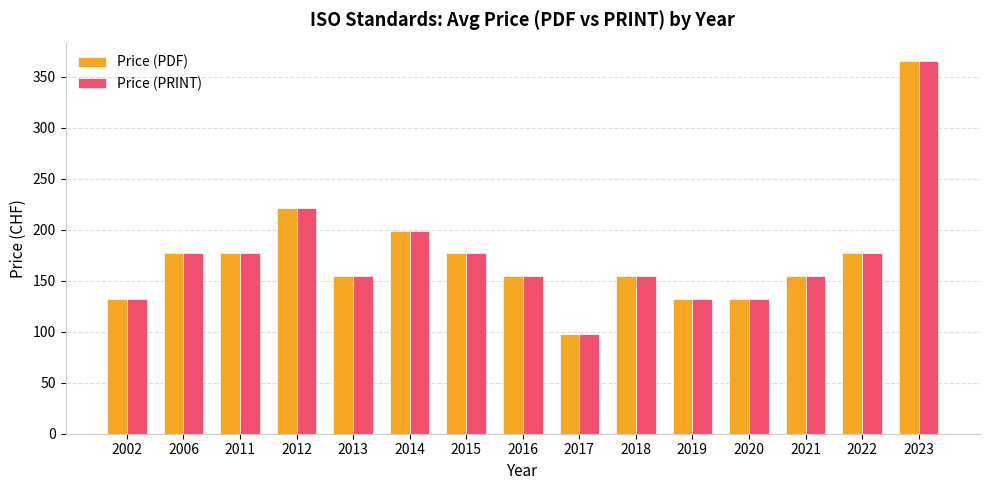

What is the total value across all series at 2019?

264